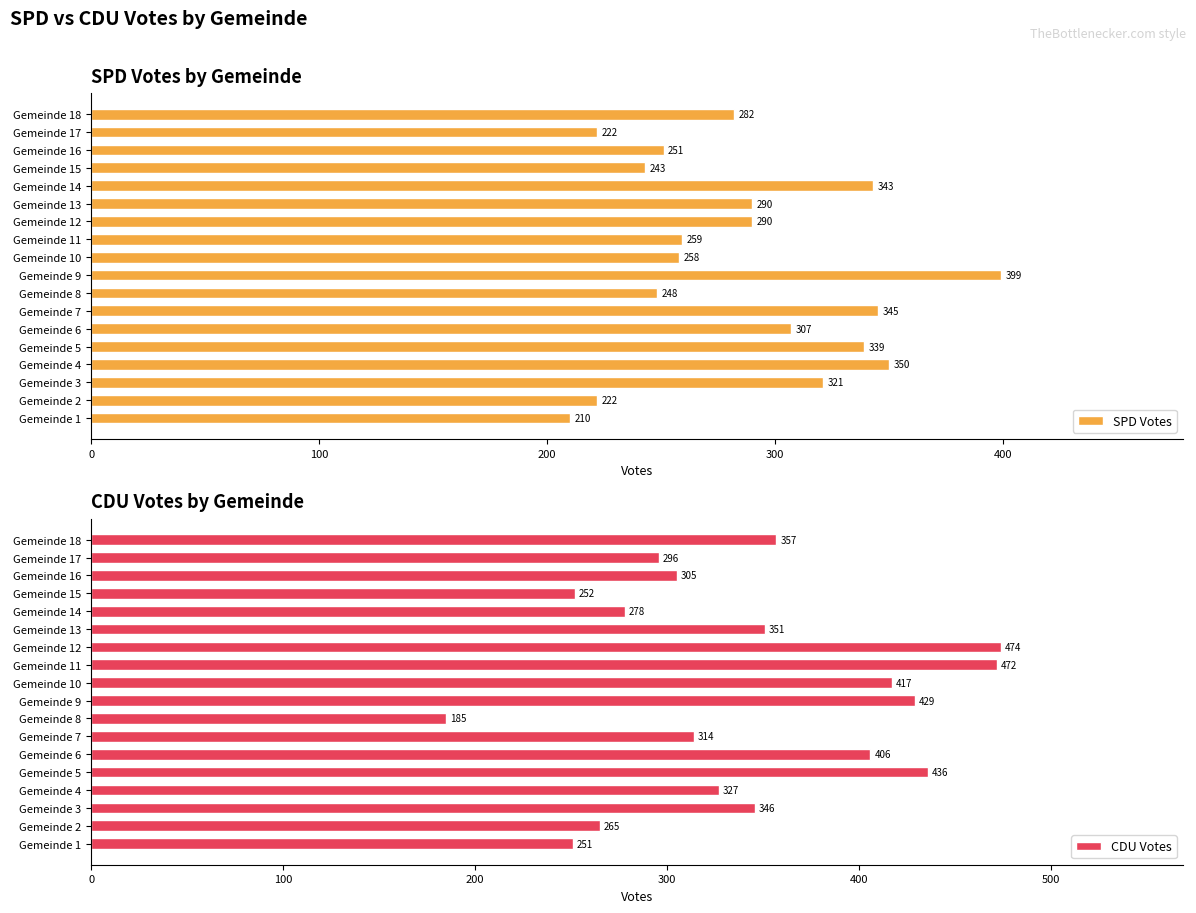

At how many categories does at least one series exceed 209?

18